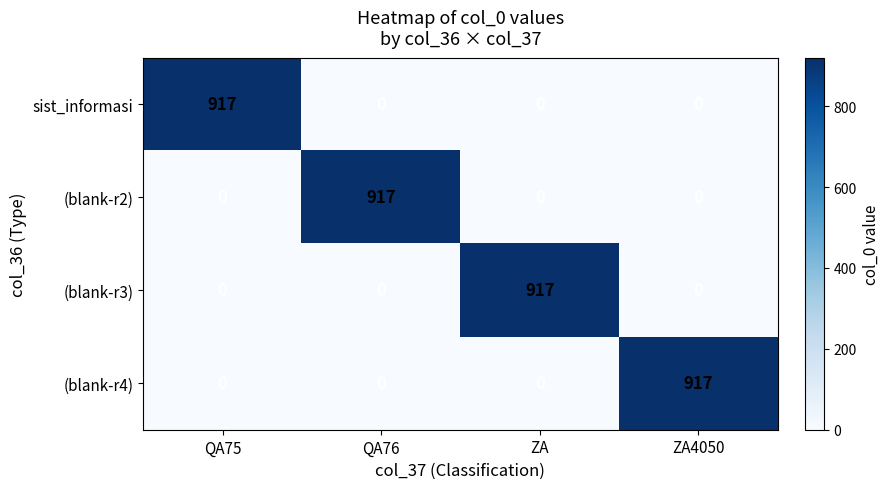

Count the number of data series in this chart.

4